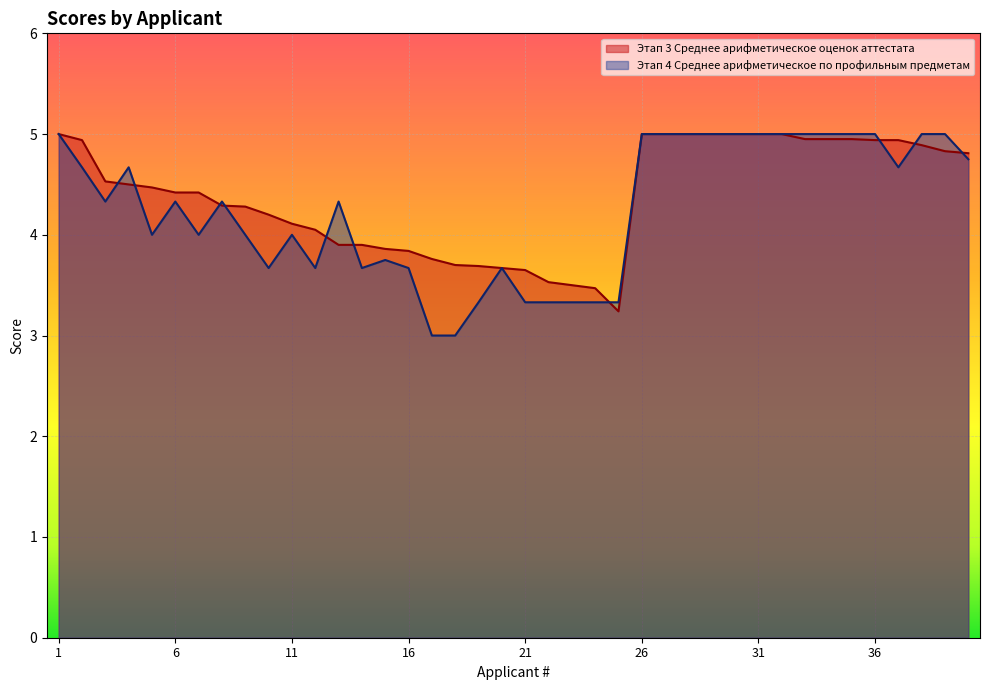

How many categories are shown in the chart?

40